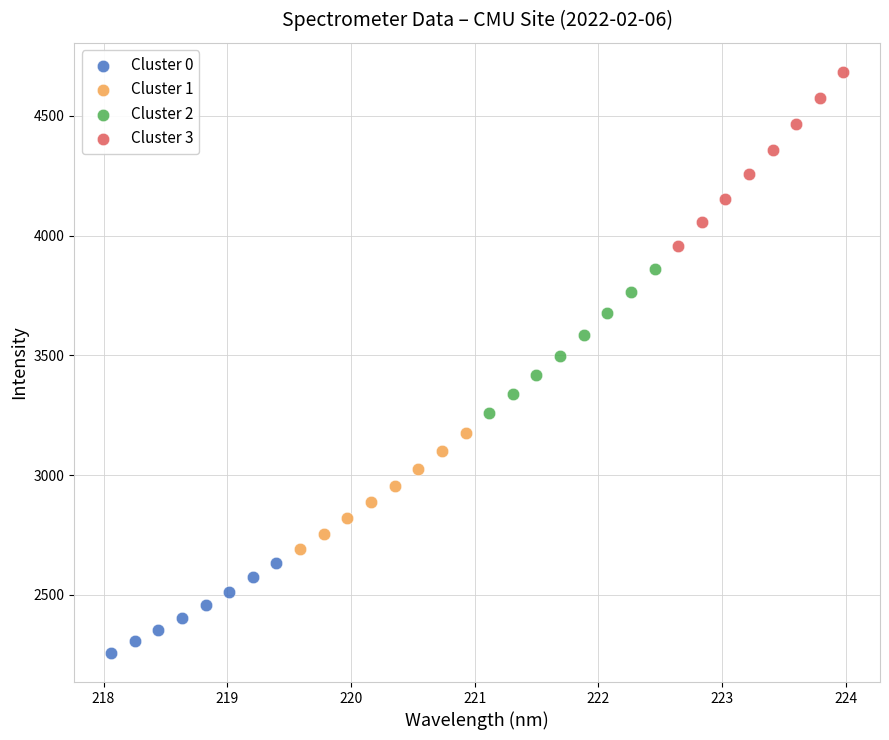

Which series has the largest Y range (max minus min)?

Cluster 3